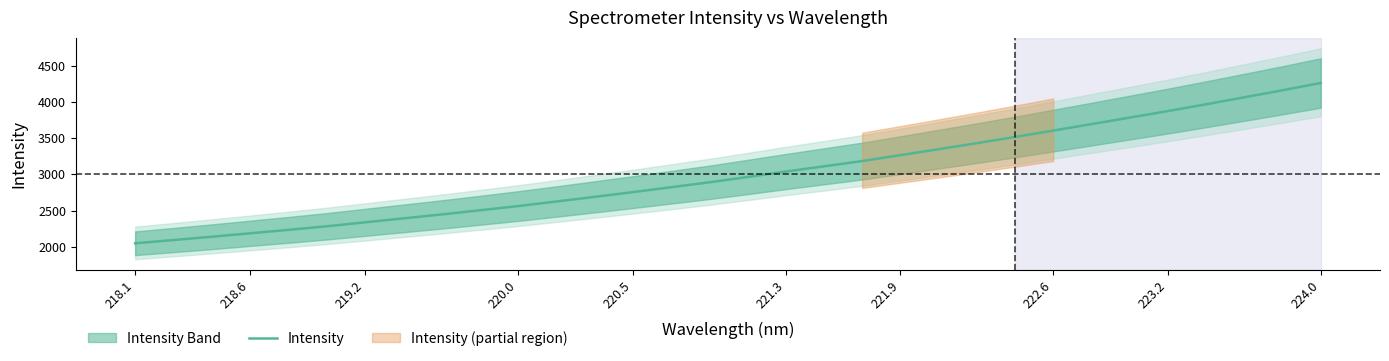

How many data points are less than 2962?

16